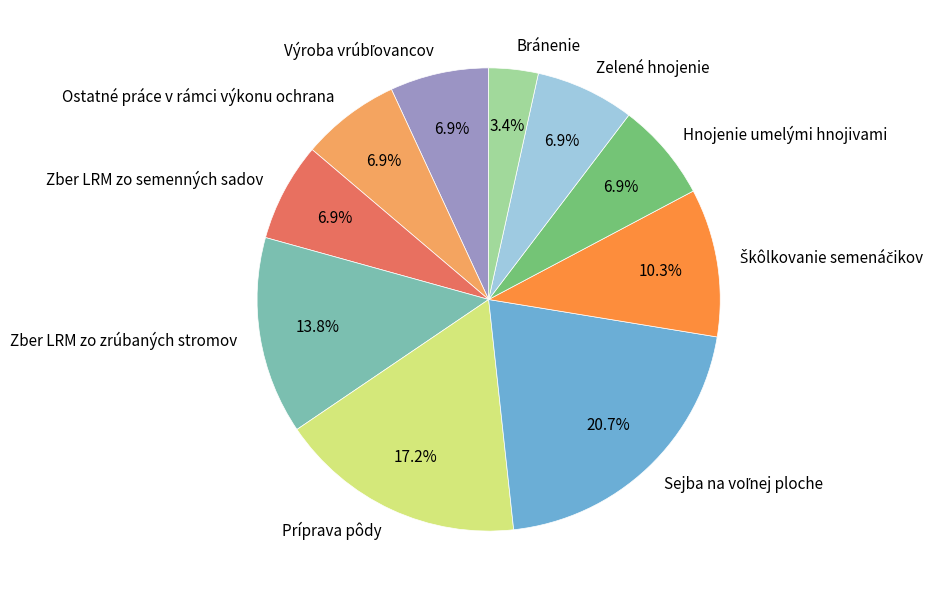

Is the sum of Hnojenie umelými hnojivami and Bránenie greater than half?

No